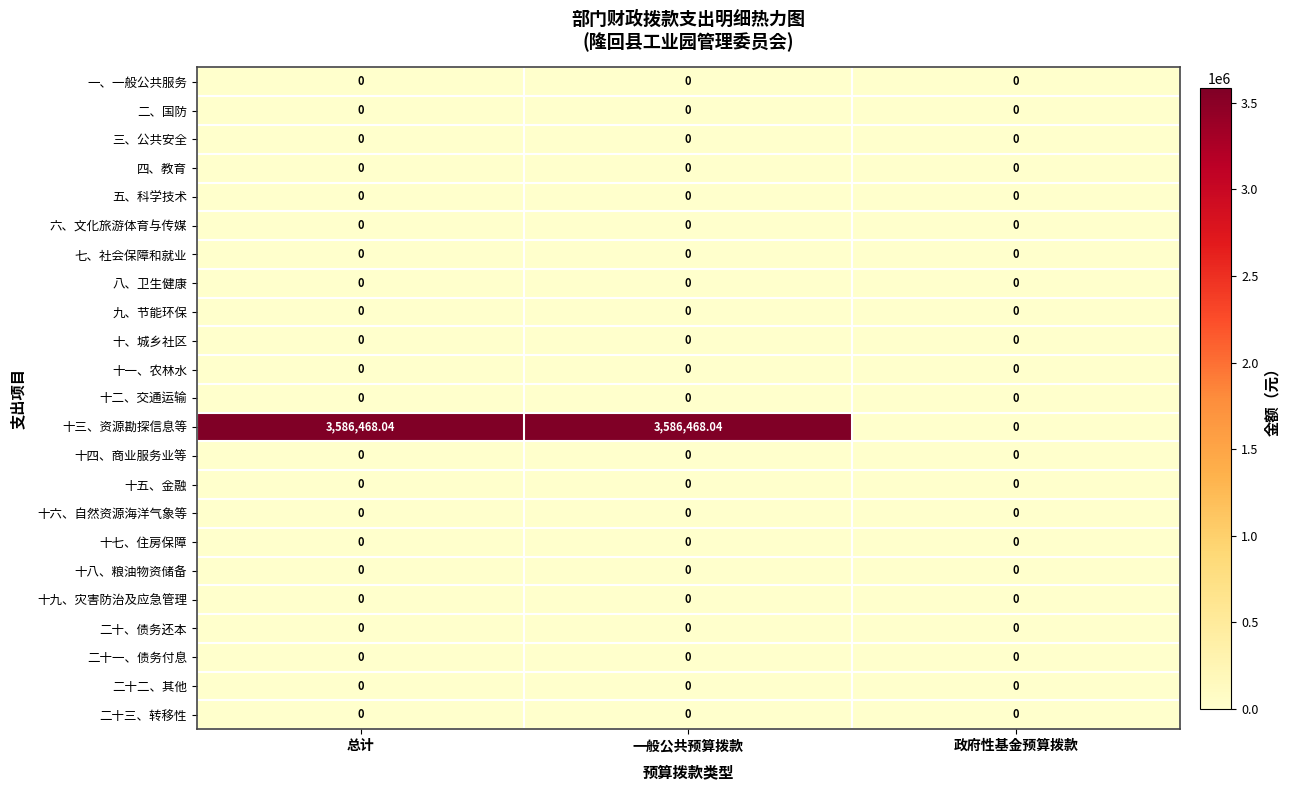

Count the number of data series in this chart.

23